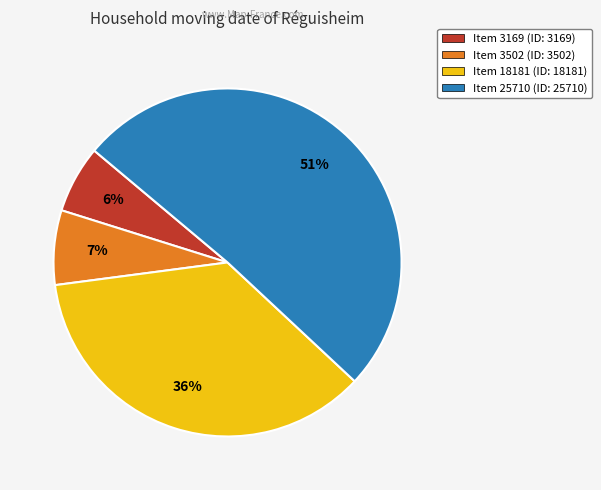

To the nearest percent, what is the average slice percentage?

25%